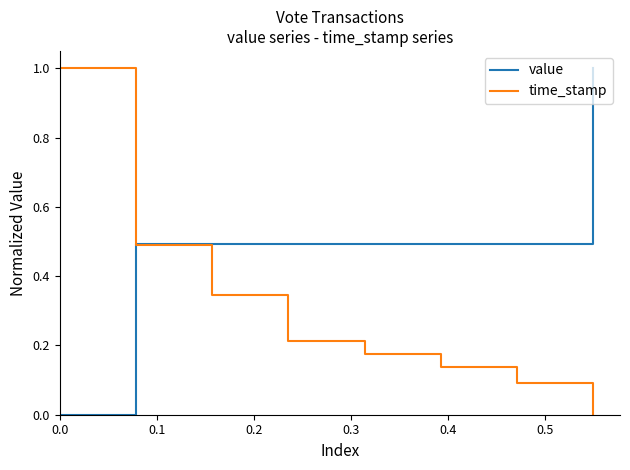

Rank the series by their average value, from highest to lowest.

value, time_stamp